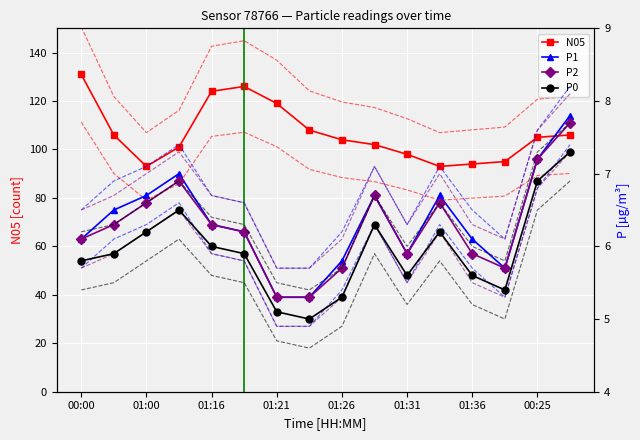

How many categories are shown in the chart?

16